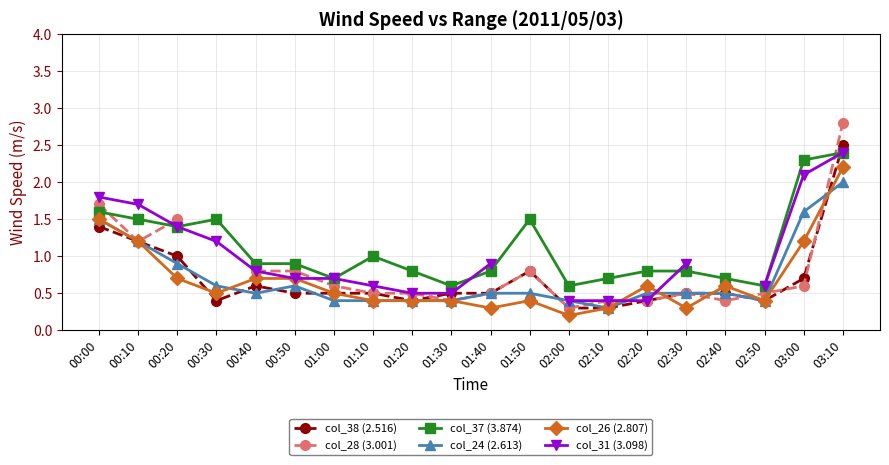

What value does the col_37 (3.874) series have at 00:20?

1.4